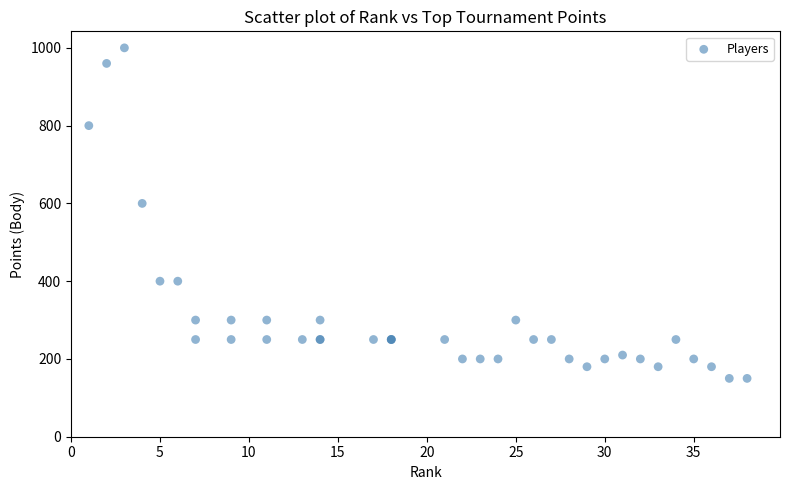

What Y value in the scatter plot is closest to 575?

600